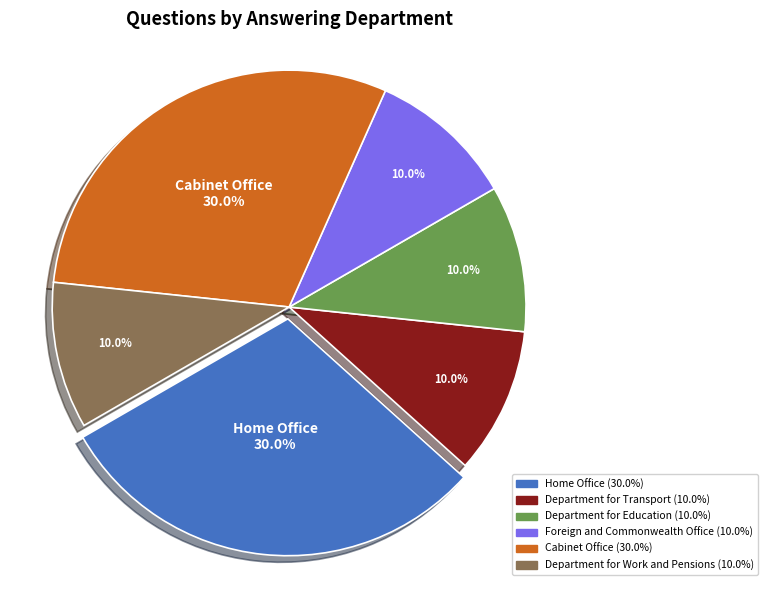

Does any single category account for the majority?

No